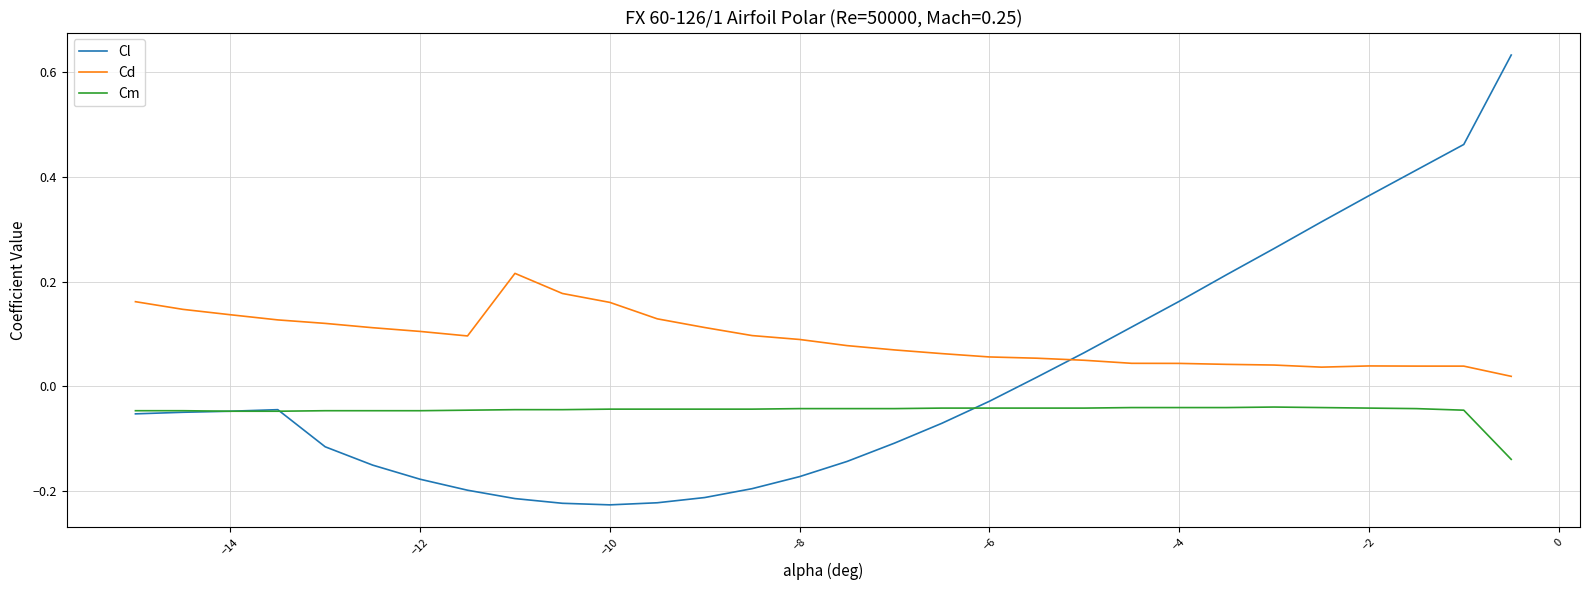

What are all the series names shown in the legend?

Cl, Cd, Cm